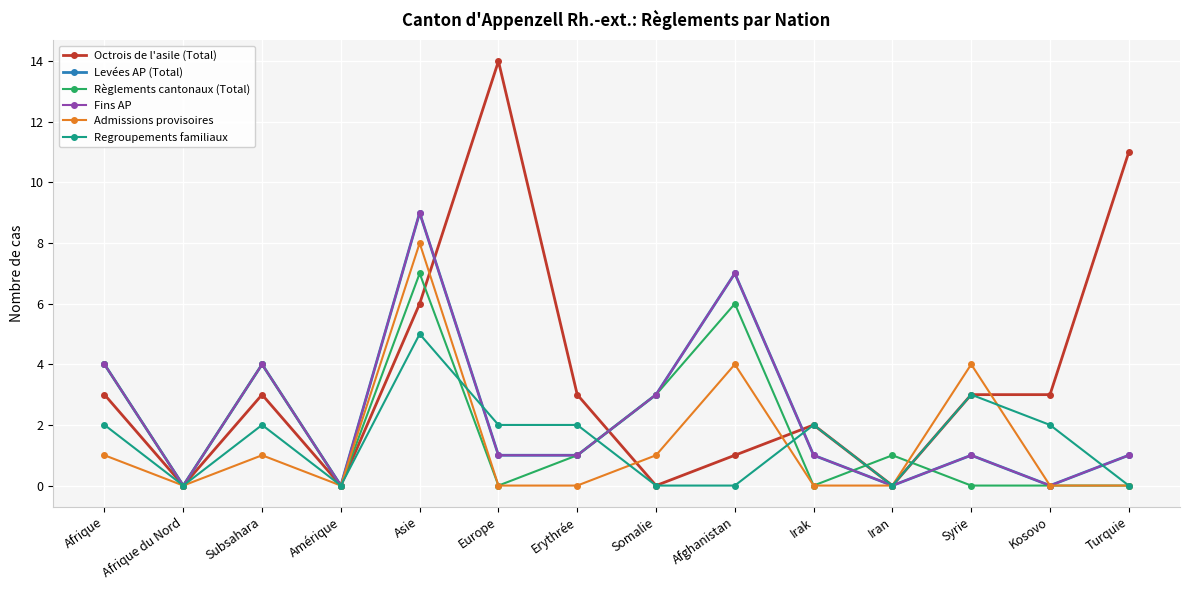

Which category has the highest value across all series?

Europe